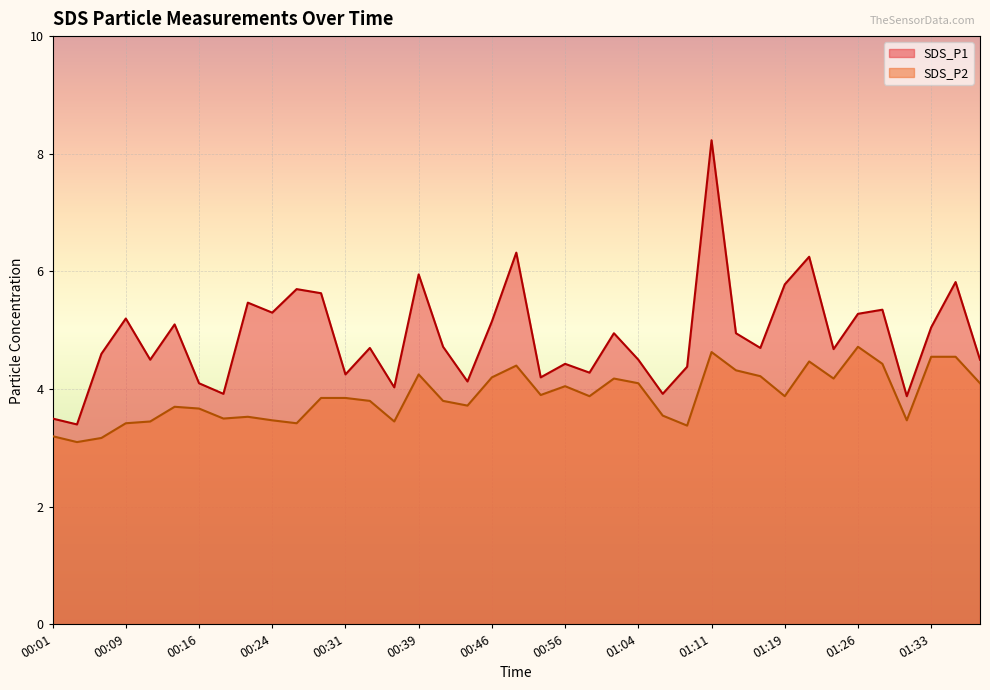

Rank the series by their maximum value, from lowest to highest.

SDS_P2, SDS_P1